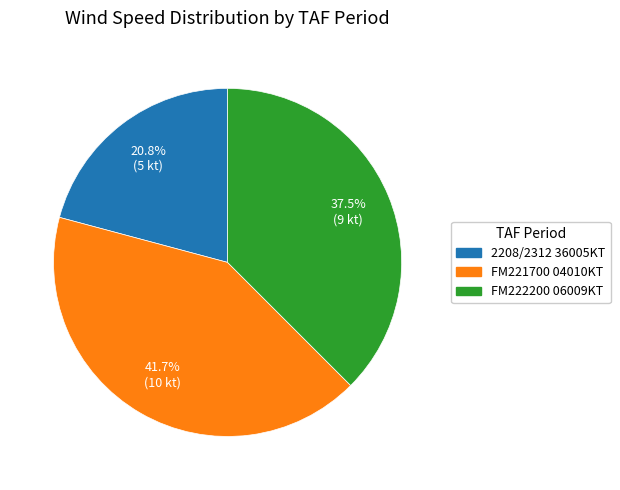

How many slices are in this pie chart?

3